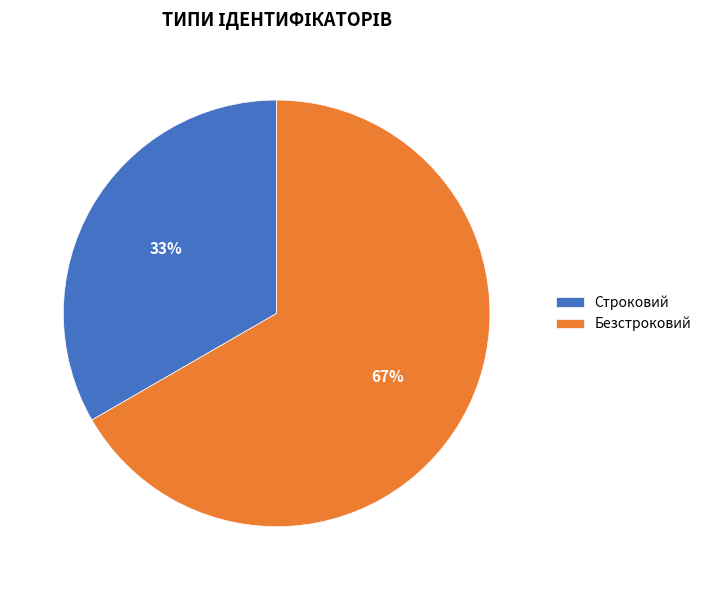

Which slice is the smallest?

Строковий